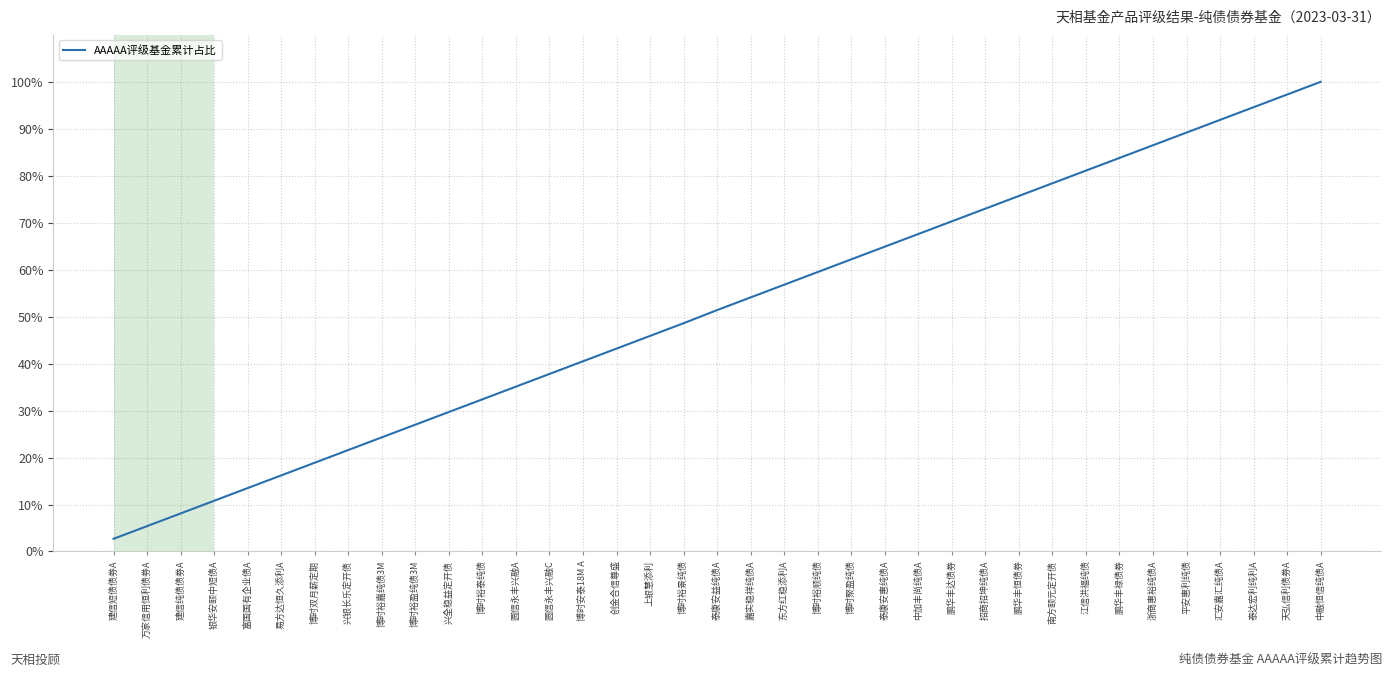

What is the change in value from 建信短债债券A to 博时裕盈纯债3M?

+24.3